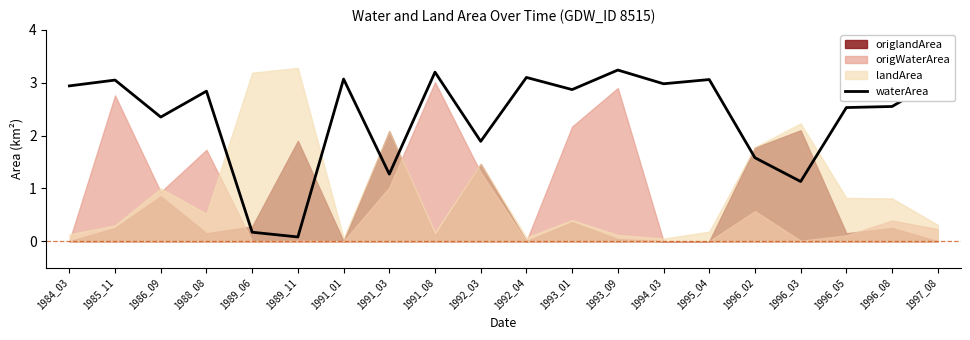

Is it true that the value at 1996_02 is 2.3?

False